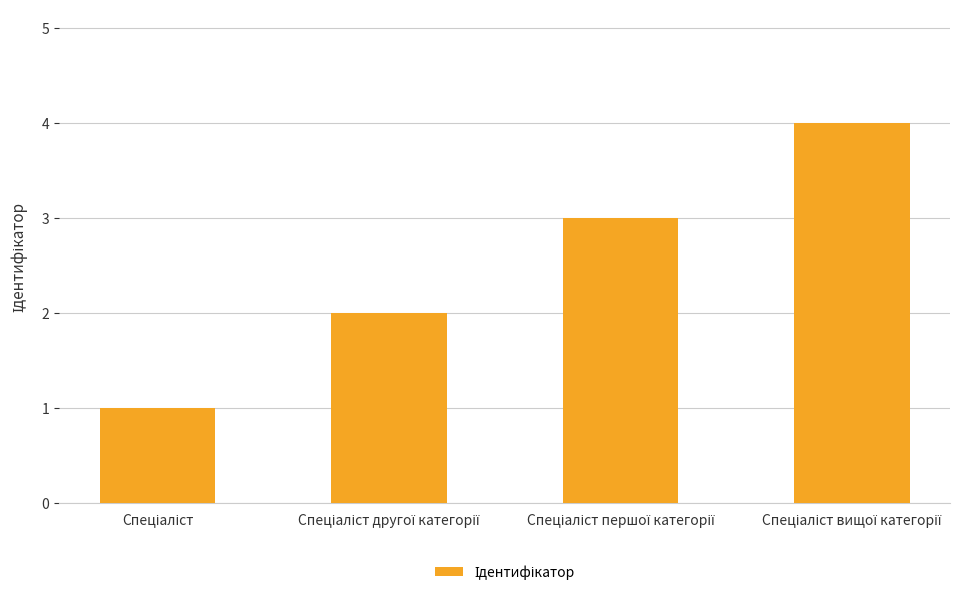

What is the difference between the maximum and minimum values?

3